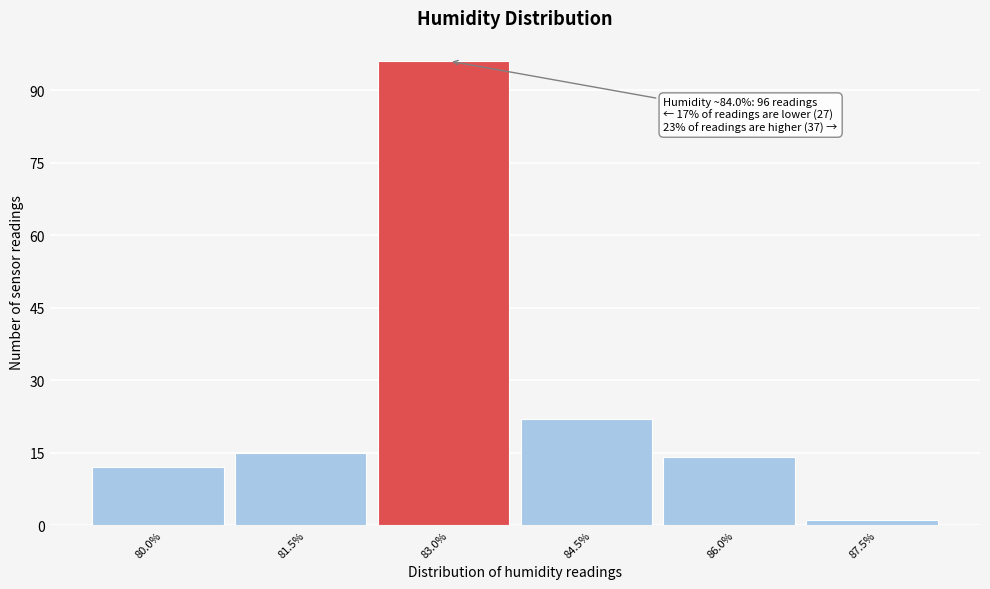

Reading left to right, extract all data points from this chart.

12	15	96	22	14	1